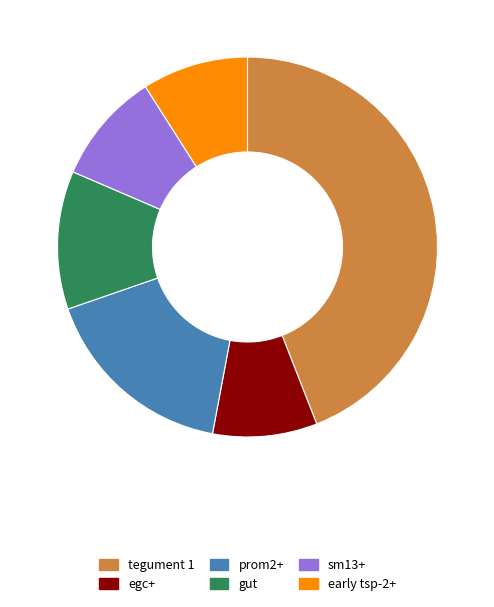

Which has a higher value, gut or prom2+?

prom2+